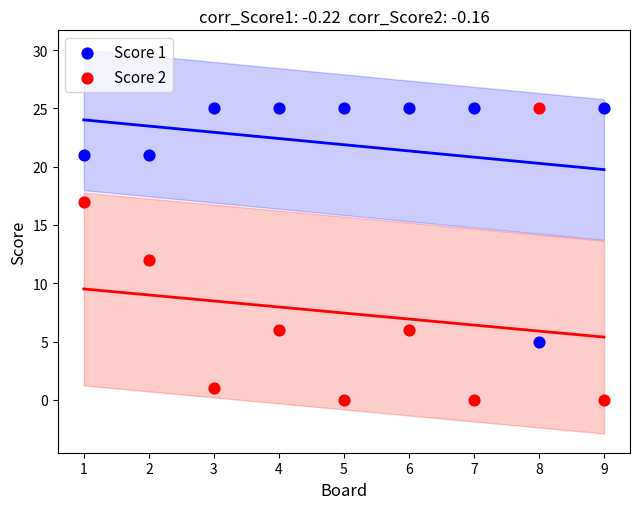

Across all data points, what is the range of X values (max minus min)?

8